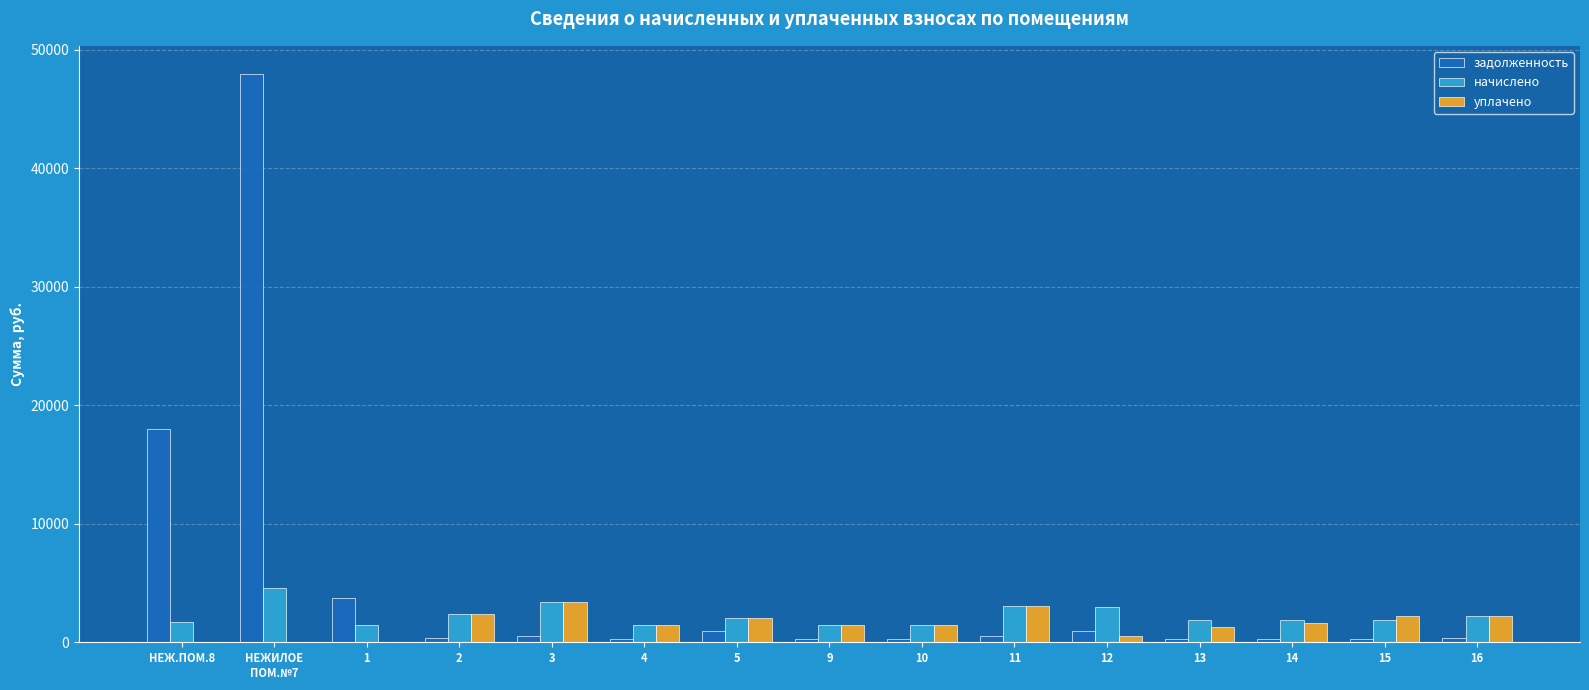

How many groups of bars are there?

15